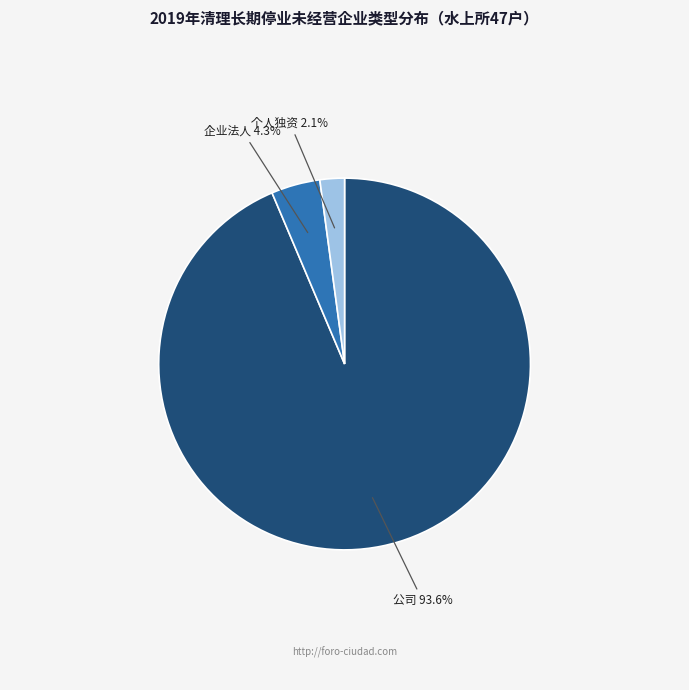

Which category accounts for the majority?

公司